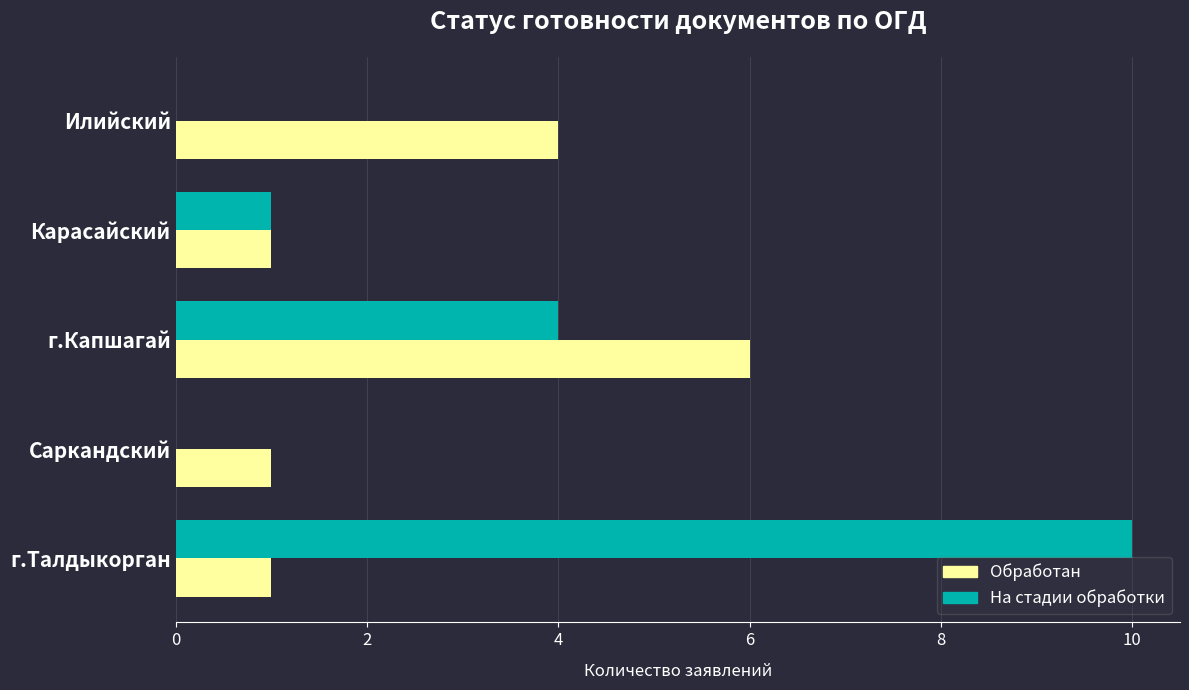

Which series changed the most between Илийский and г.Капшагай?

На стадии обработки